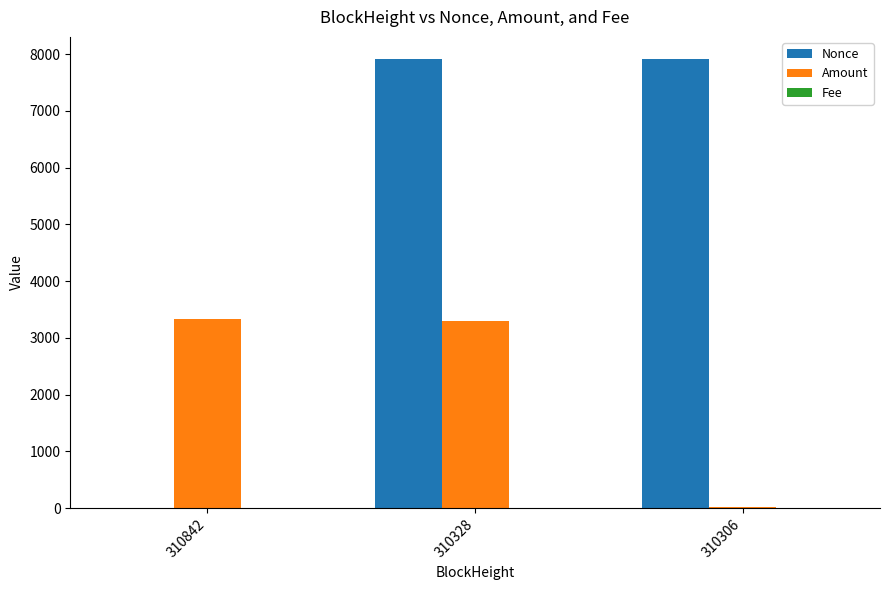

What is the maximum value shown in the chart?

7909.0